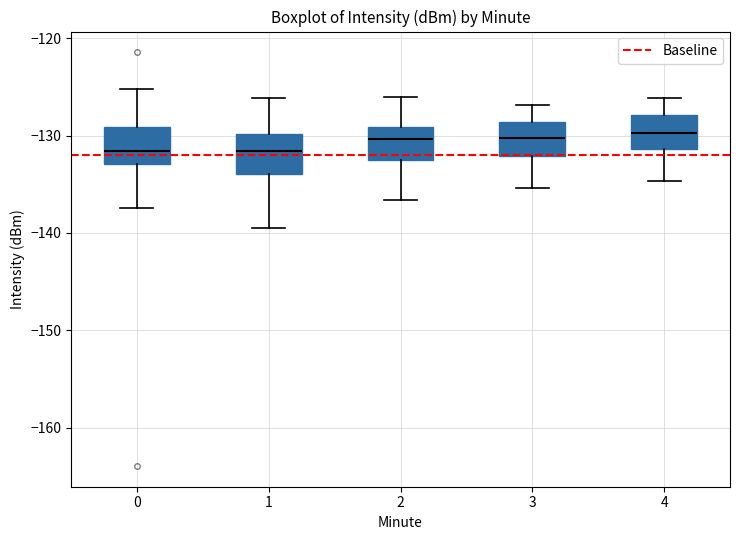

Reading left to right, transcribe this box plot: for each box, give where its median line is, the range the box spans, and where its two whiskers end, as read against the y-axis. The values are not printed on the chart, so give them approximately, as read against the axis.

0: median -132, box -133 to -129, whiskers -137 to -125
1: median -132, box -134 to -130, whiskers -140 to -126
2: median -130, box -133 to -129, whiskers -137 to -126
3: median -130, box -132 to -129, whiskers -135 to -127
4: median -130, box -131 to -128, whiskers -135 to -126